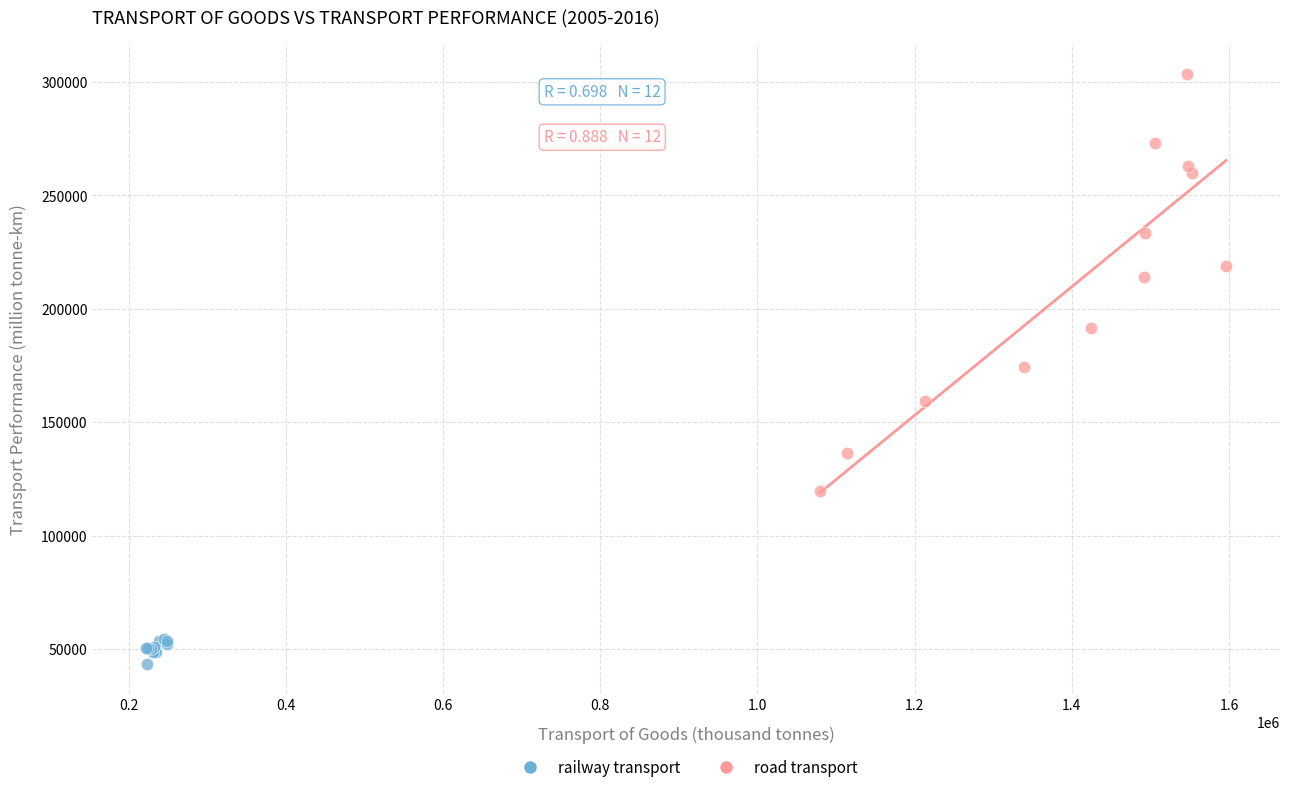

Which series contains the lowest Y value?

railway transport